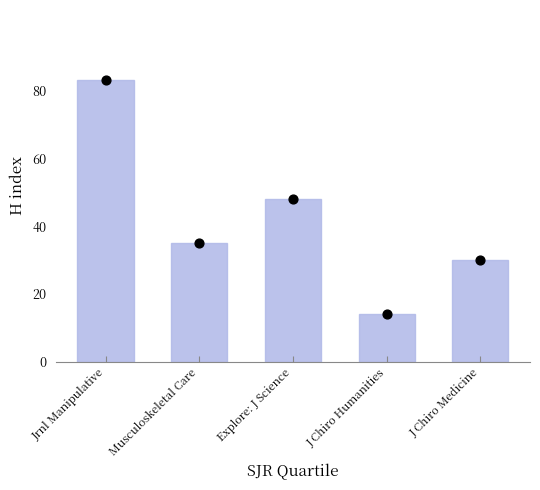

Is the value of H index at J Chiro Humanities greater than the value of H index dot at Musculoskeletal Care?

No